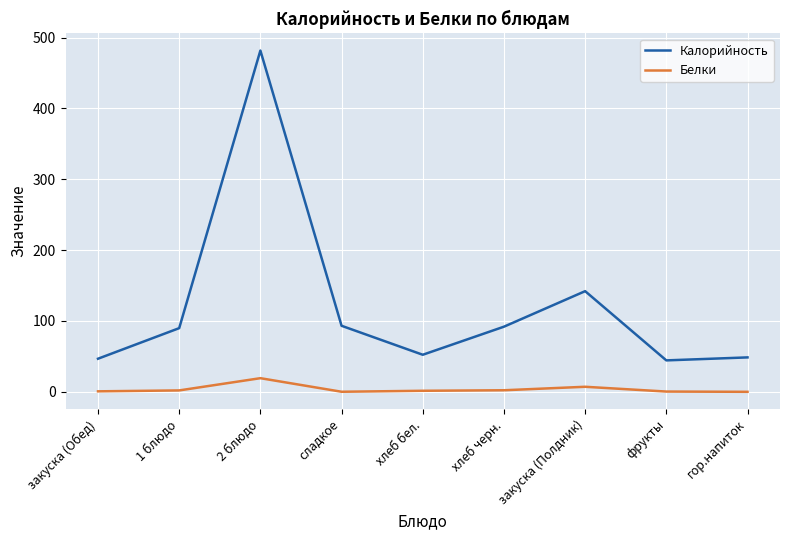

At which label is Калорийность closest to 263?

закуска (Полдник)